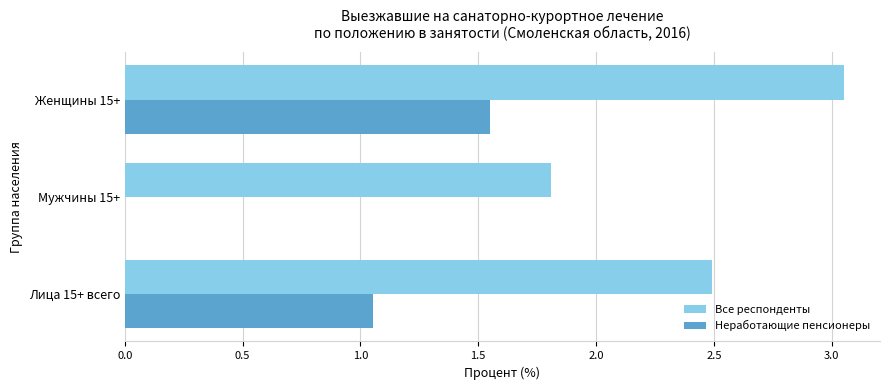

At which label does Все респонденты reach its peak?

Женщины 15+